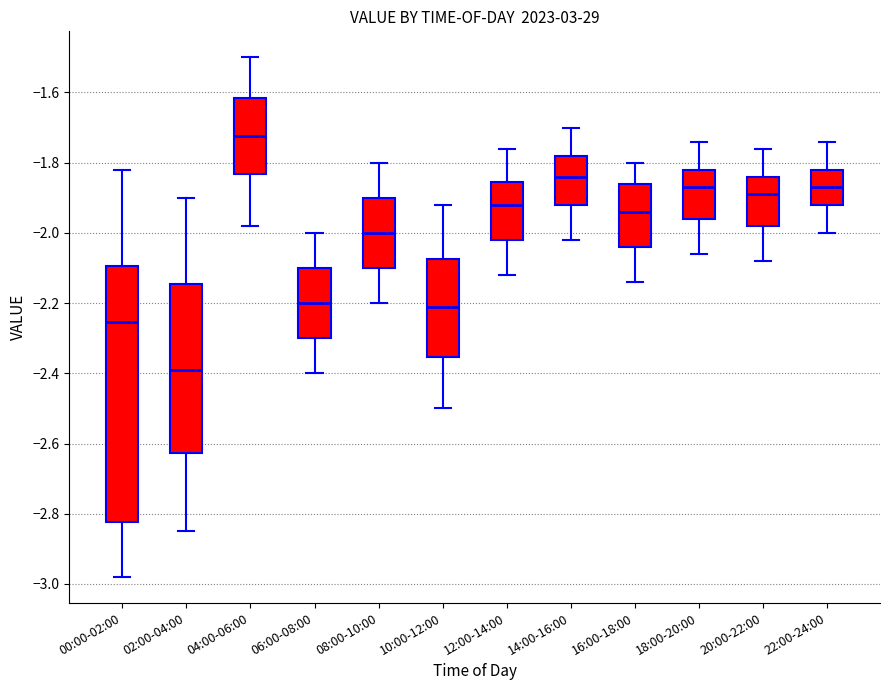

Reading left to right, read every box against the y-axis: the position of its median line, the range the box covers, and the ends of its whiskers. The values are not printed on the chart, so give them approximately, as read against the axis.

00:00-02:00: median -2.26, box -2.82 to -2.10, whiskers -2.98 to -1.82
02:00-04:00: median -2.38, box -2.62 to -2.14, whiskers -2.84 to -1.90
04:00-06:00: median -1.72, box -1.84 to -1.62, whiskers -1.98 to -1.50
06:00-08:00: median -2.20, box -2.30 to -2.10, whiskers -2.40 to -2.00
08:00-10:00: median -2.00, box -2.10 to -1.90, whiskers -2.20 to -1.80
10:00-12:00: median -2.20, box -2.36 to -2.08, whiskers -2.50 to -1.92
12:00-14:00: median -1.92, box -2.02 to -1.86, whiskers -2.12 to -1.76
14:00-16:00: median -1.84, box -1.92 to -1.78, whiskers -2.02 to -1.70
16:00-18:00: median -1.94, box -2.04 to -1.86, whiskers -2.14 to -1.80
18:00-20:00: median -1.86, box -1.96 to -1.82, whiskers -2.06 to -1.74
20:00-22:00: median -1.88, box -1.98 to -1.84, whiskers -2.08 to -1.76
22:00-24:00: median -1.86, box -1.92 to -1.82, whiskers -2.00 to -1.74